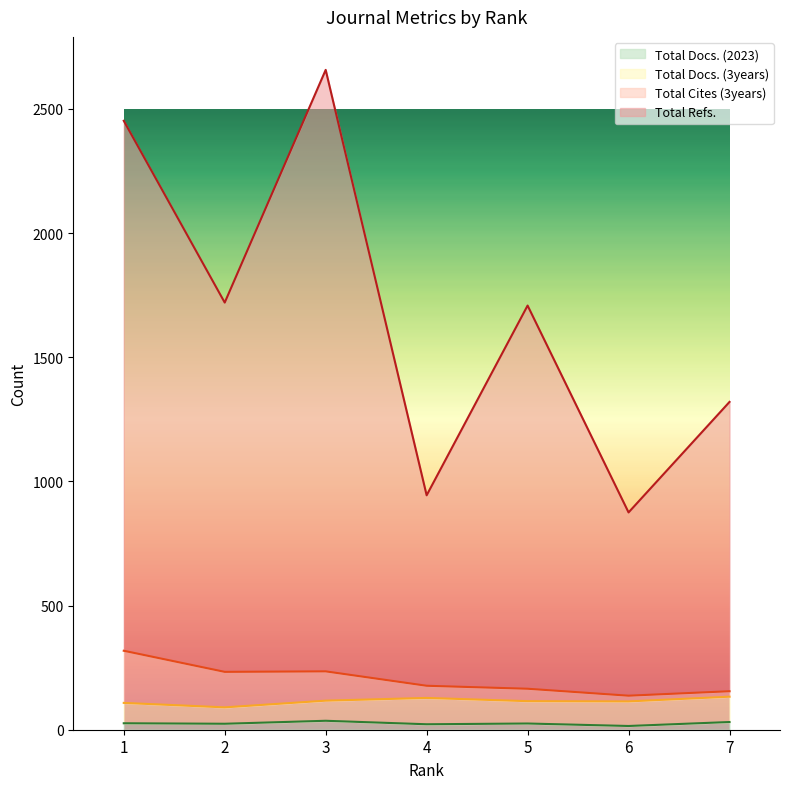

In Total Docs. (2023), how many points are higher than both neighbors (excluding endpoints)?

2